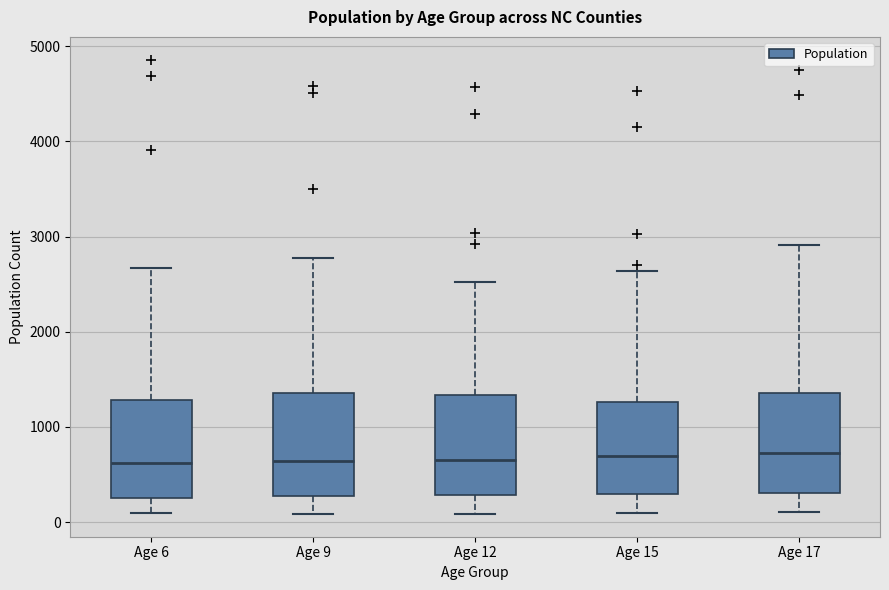

Reading left to right, transcribe this box plot: for each box, give where its median line is, the range the box spans, and where its two whiskers end, as read against the y-axis. The values are not printed on the chart, so give them approximately, as read against the axis.

Age 6: median 600, box 300 to 1300, whiskers 100 to 2700
Age 9: median 600, box 300 to 1400, whiskers 100 to 2800
Age 12: median 700, box 300 to 1300, whiskers 100 to 2500
Age 15: median 700, box 300 to 1300, whiskers 100 to 2600
Age 17: median 700, box 300 to 1400, whiskers 100 to 2900